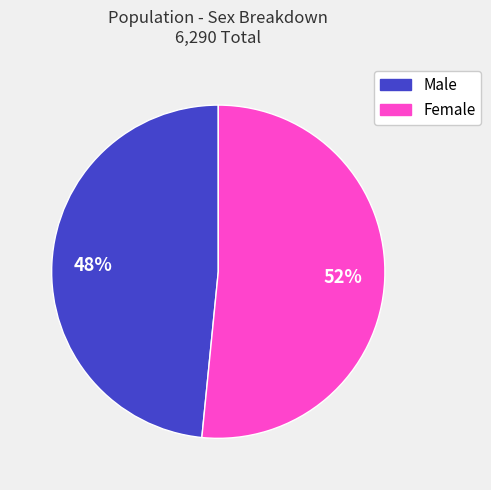

Which category has the biggest portion of the pie?

Female